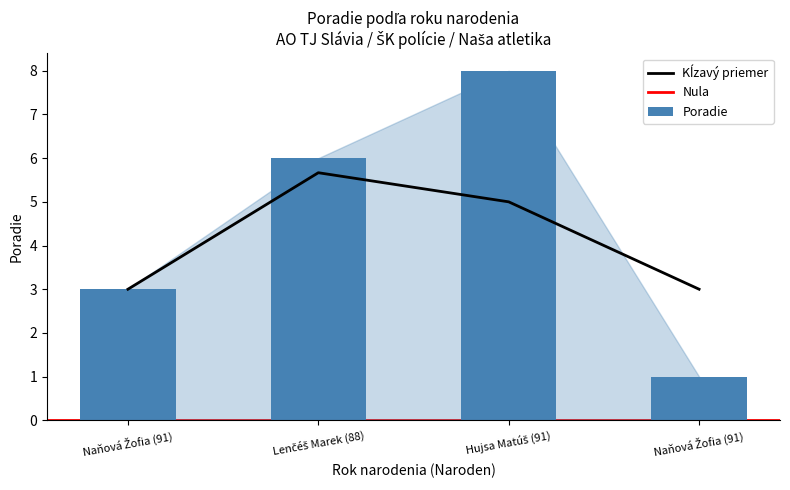

Approximately how many times larger is the value at Hujsa Matúš (91) compared to Naňová Žofia (91)?

8.0